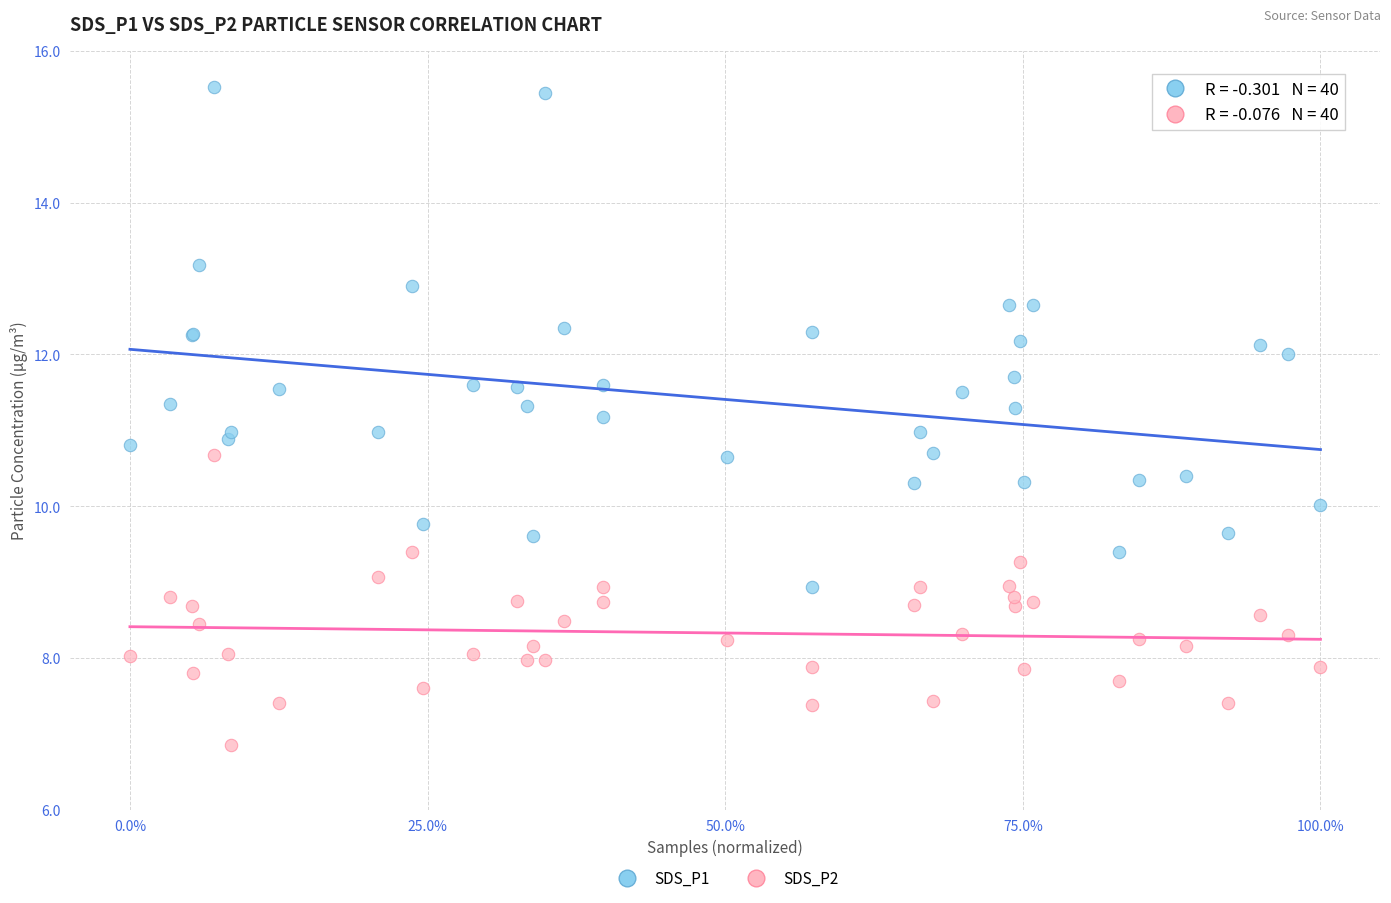

Which series reaches the minimum Y coordinate?

SDS_P2